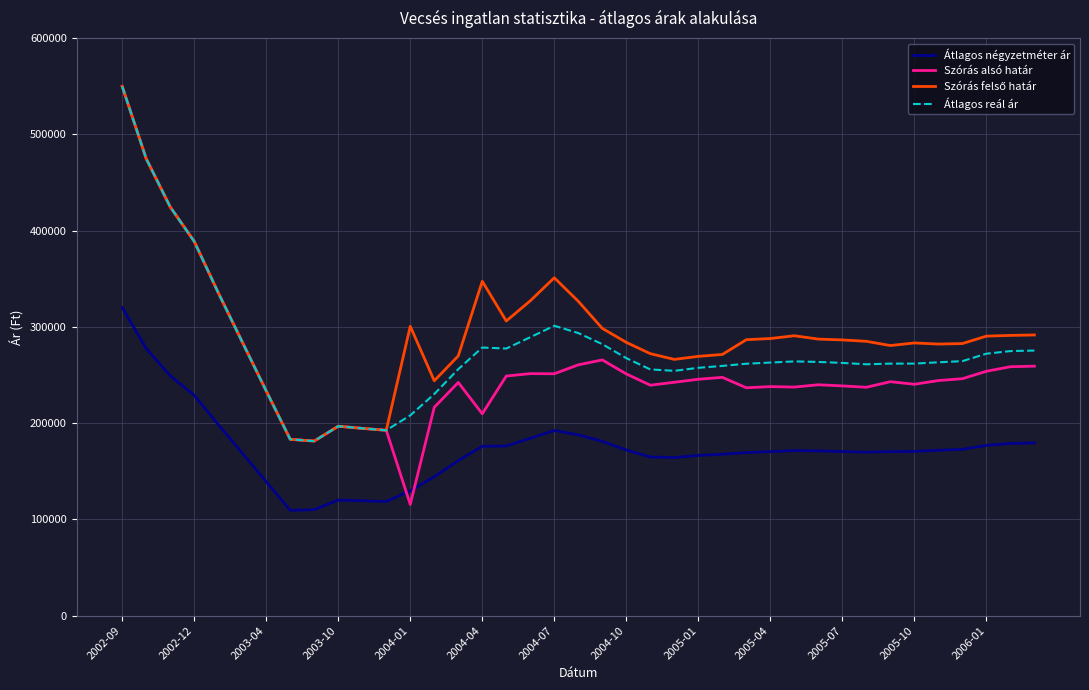

What is the maximum value shown in the chart?

549689